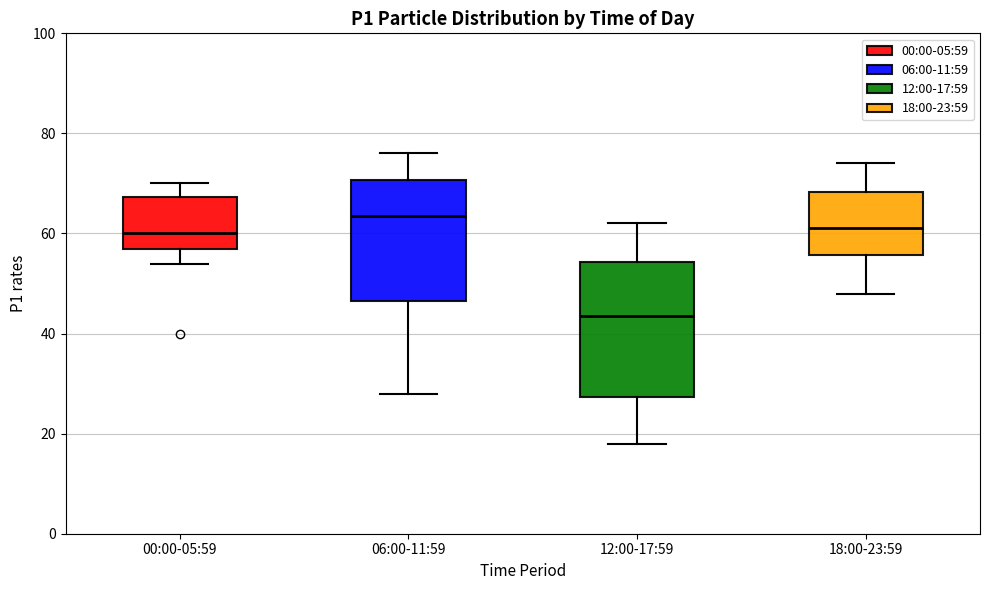

Reading left to right, read every box against the y-axis: the position of its median line, the range the box covers, and the ends of its whiskers. The values are not printed on the chart, so give them approximately, as read against the axis.

00:00-05:59: median 60, box 58 to 68, whiskers 54 to 70
06:00-11:59: median 64, box 46 to 70, whiskers 28 to 76
12:00-17:59: median 44, box 28 to 54, whiskers 18 to 62
18:00-23:59: median 62, box 56 to 68, whiskers 48 to 74